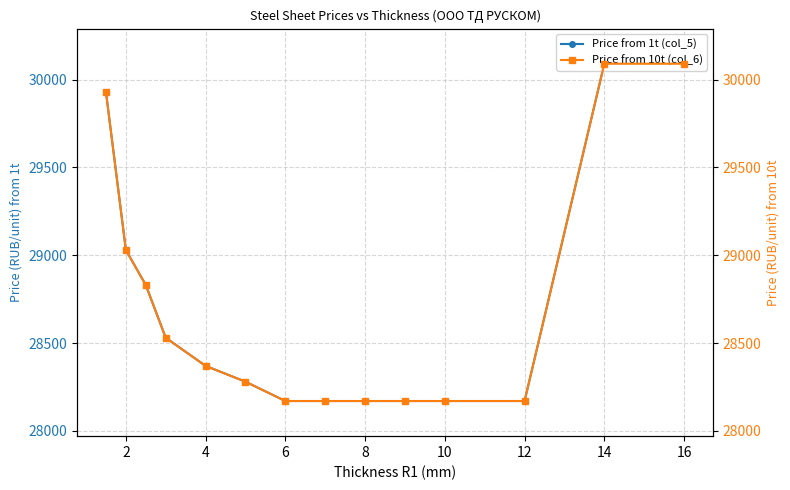

What are all the series names shown in the legend?

Price from 1t (col_5), Price from 10t (col_6)